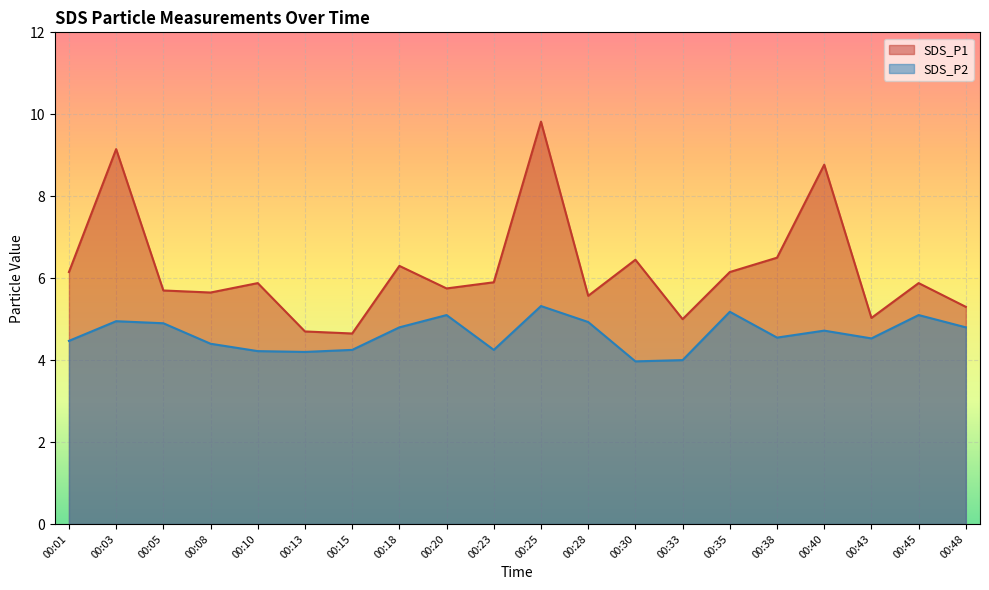

True or false: SDS_P2 has more than 0 points higher than both neighbors.

True